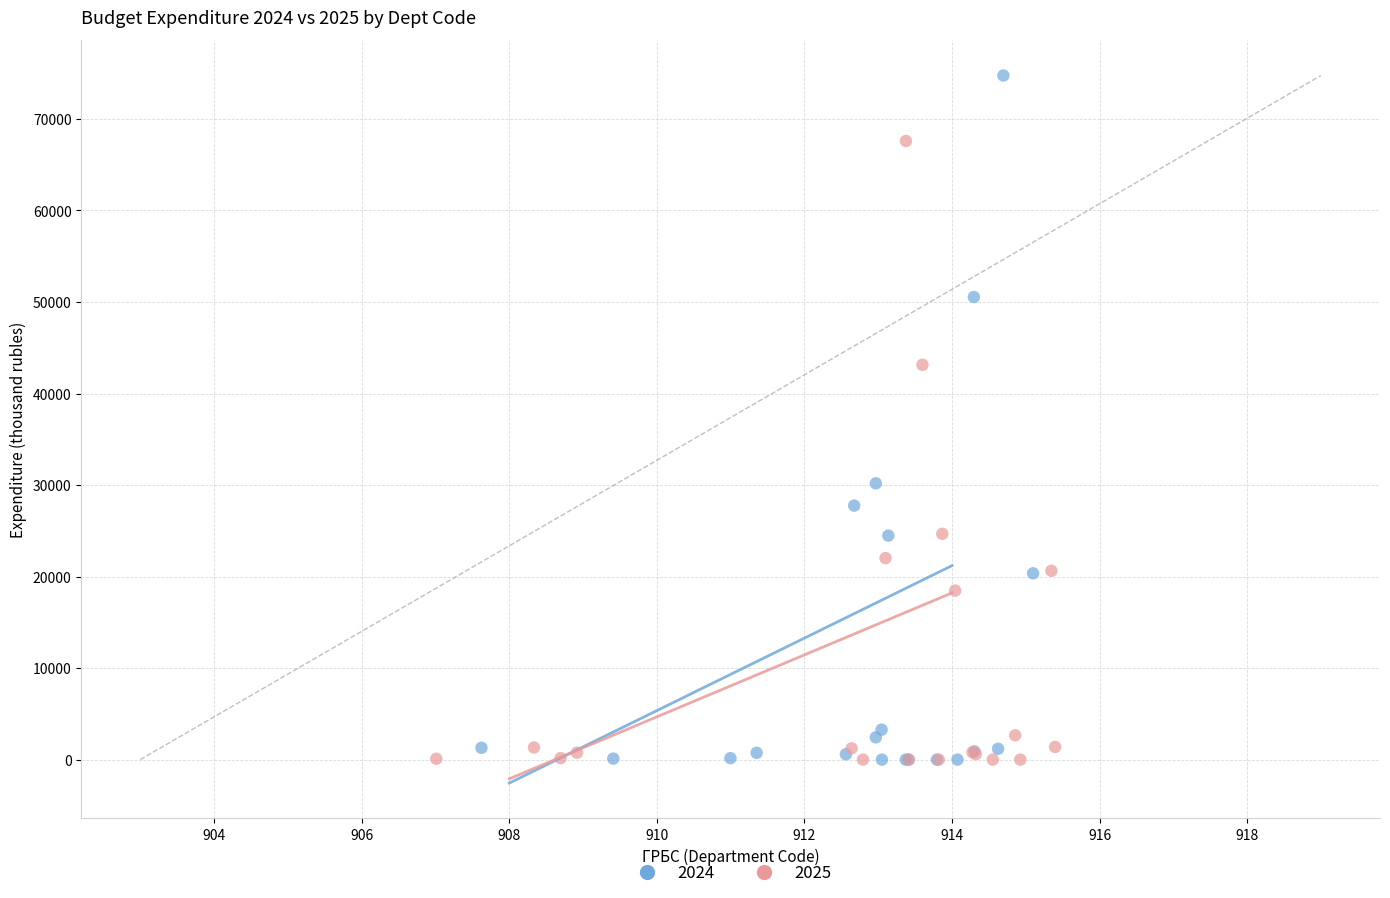

Which series has the largest Y range (max minus min)?

2024